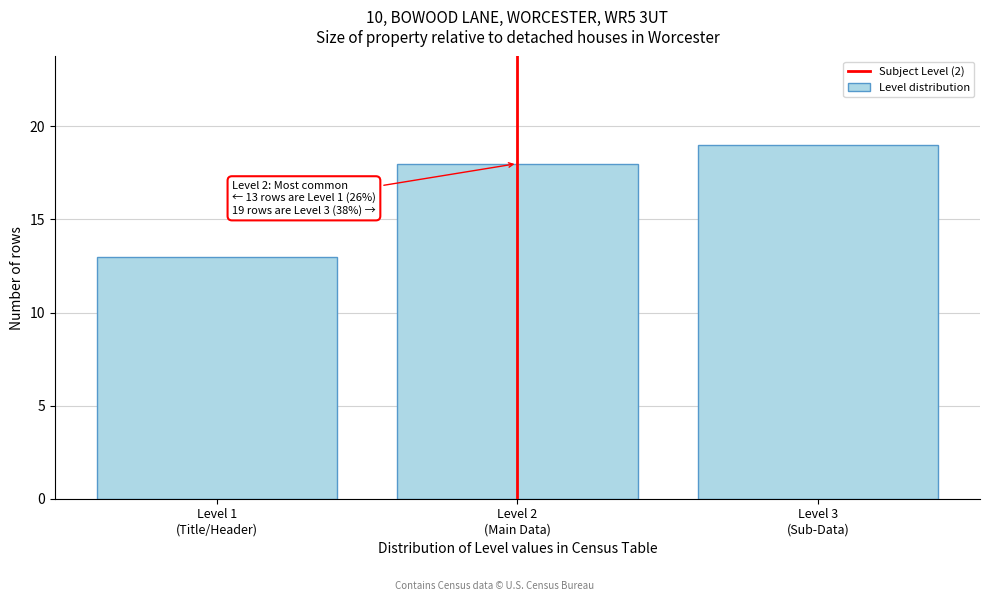

Reading right to left, what are all the values shown in this chart?

19	18	13